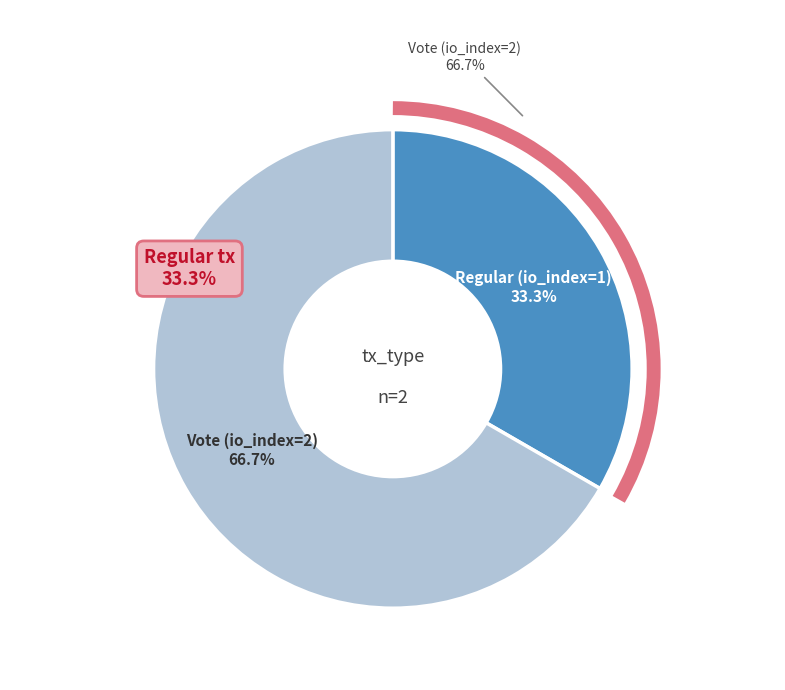

True or false: Vote (io_index=2) accounts for 60% of the total.

False